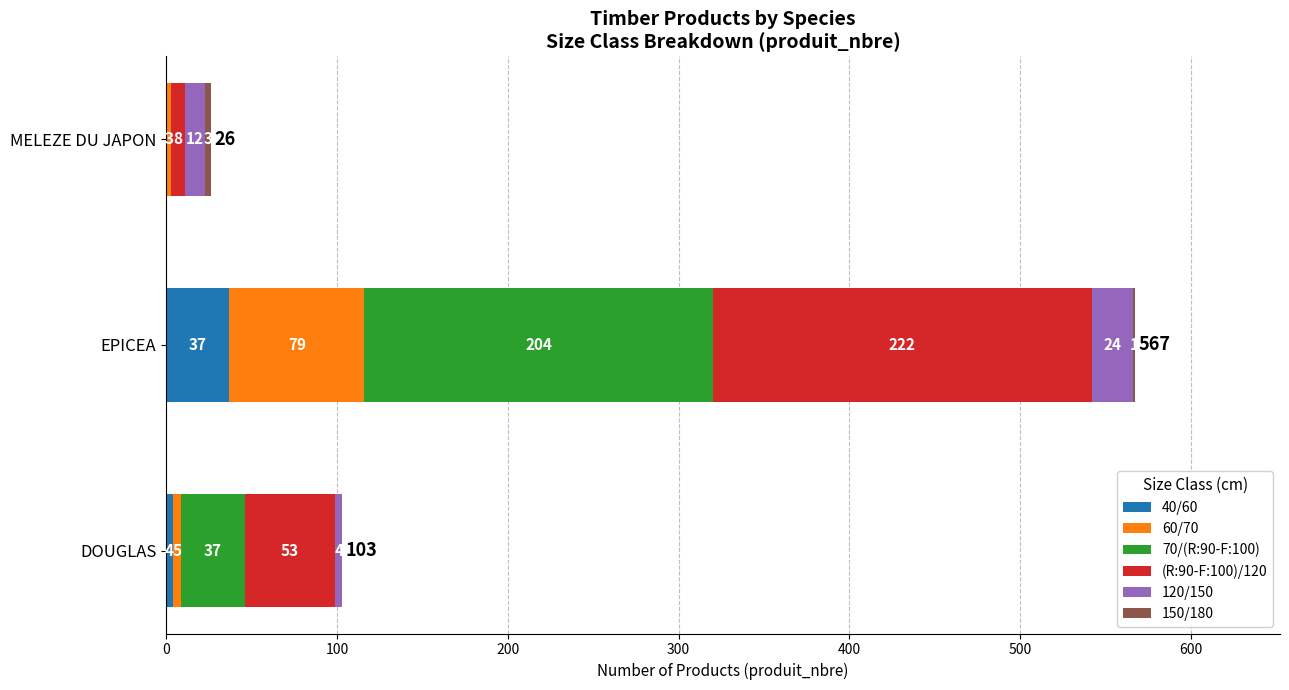

What is the total value across all series at MELEZE DU JAPON?

26